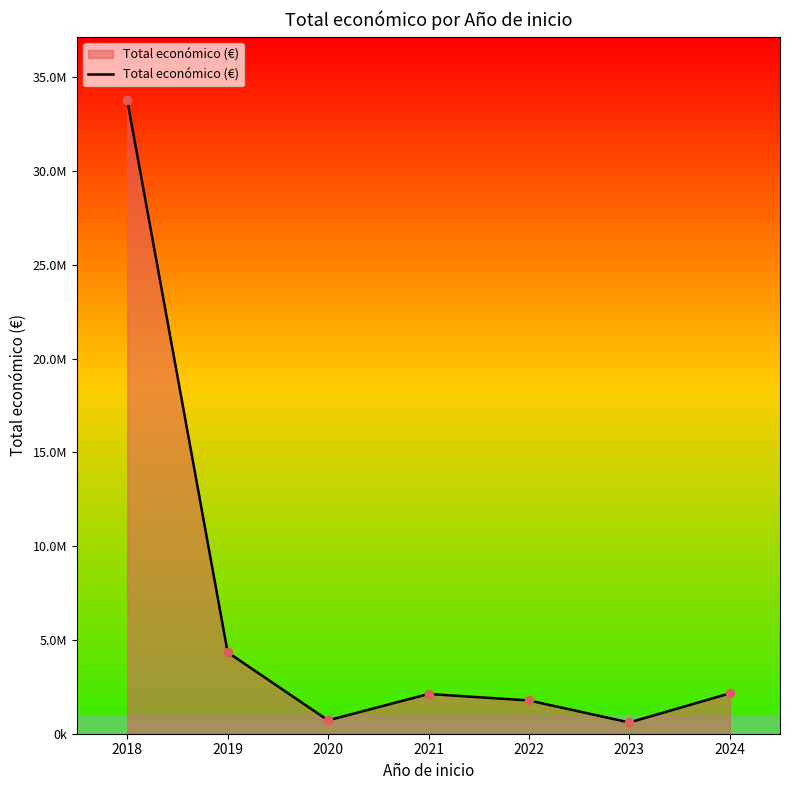

Does the chart have visible grid lines?

No